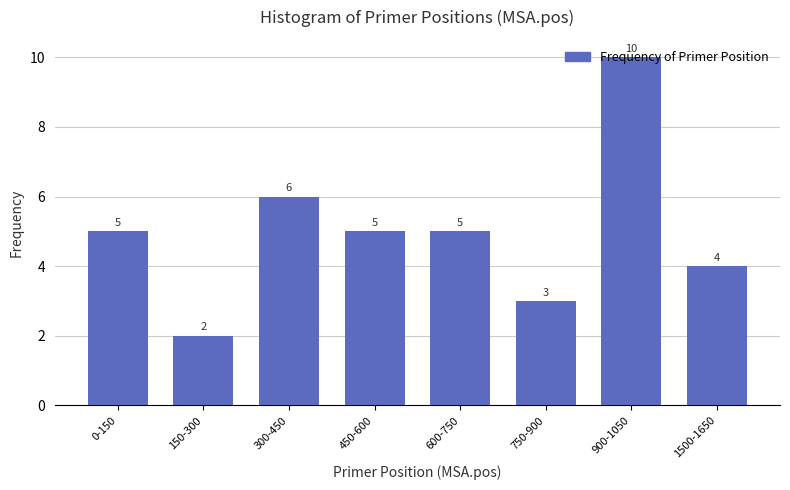

Which label corresponds to the largest value in the chart?

900-1050